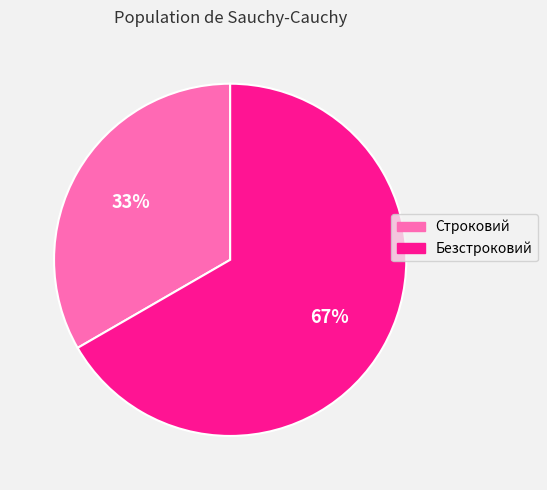

Which has a higher value, Строковий or Безстроковий?

Безстроковий